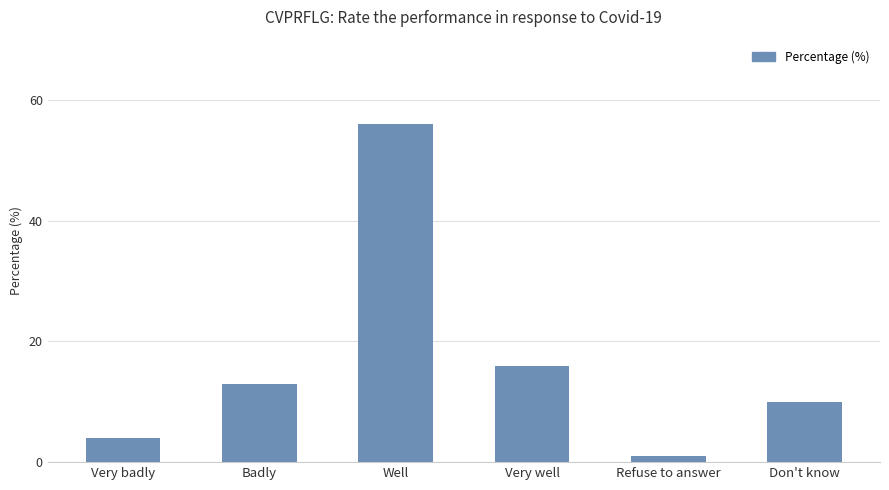

True or false: the data shows 17 at Badly.

False